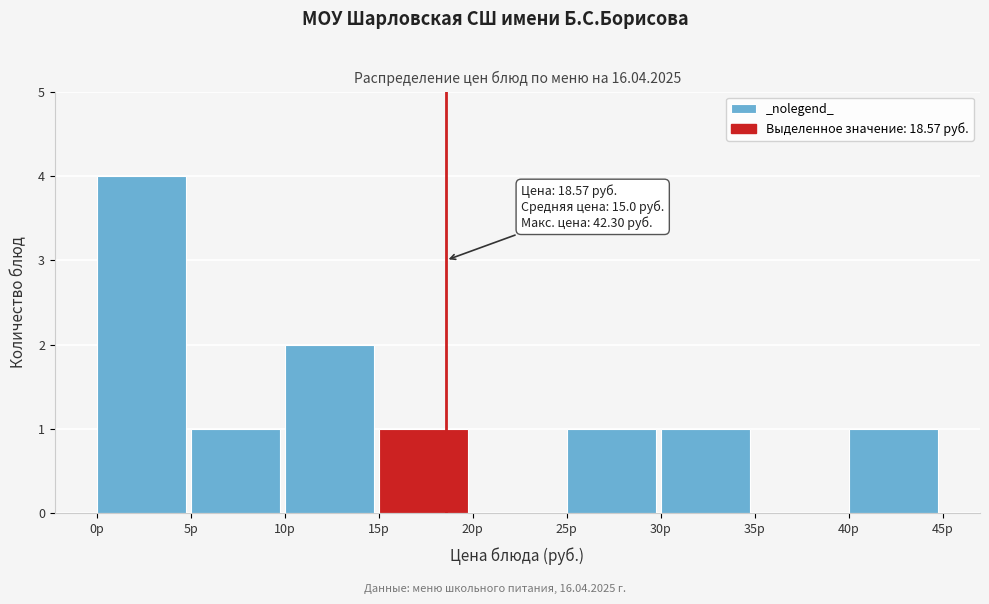

Which range on the x-axis has the tallest bar?

0 to 5